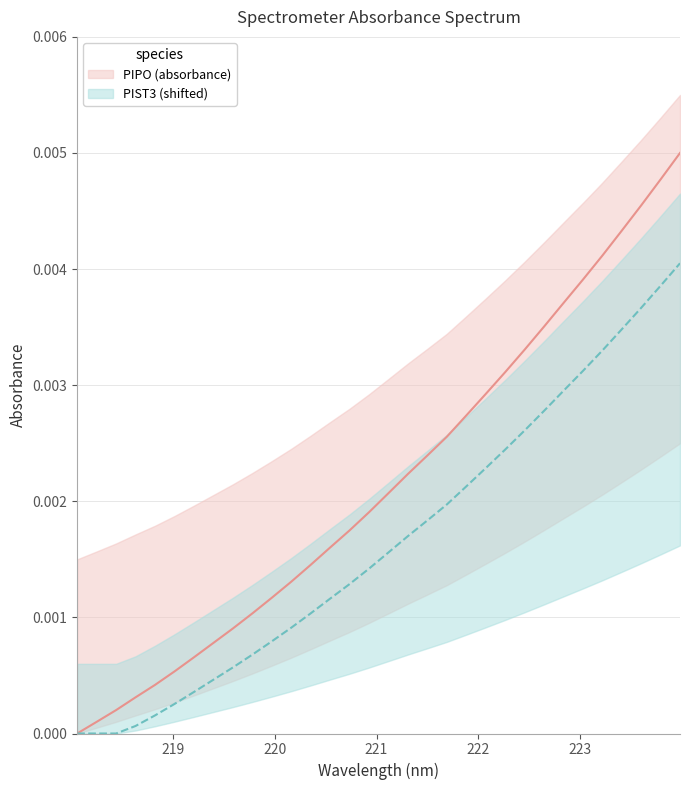

At which label is the value closest to 0?

218.0596